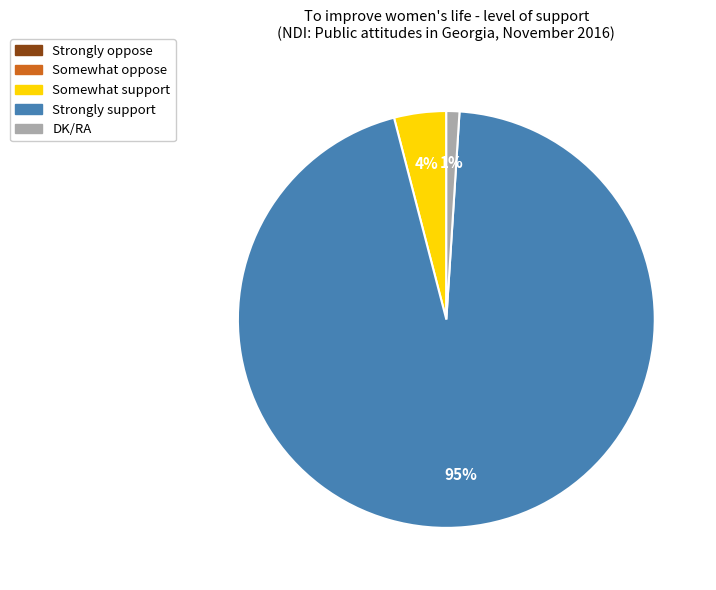

Is there any slice that represents more than half of the pie?

Yes